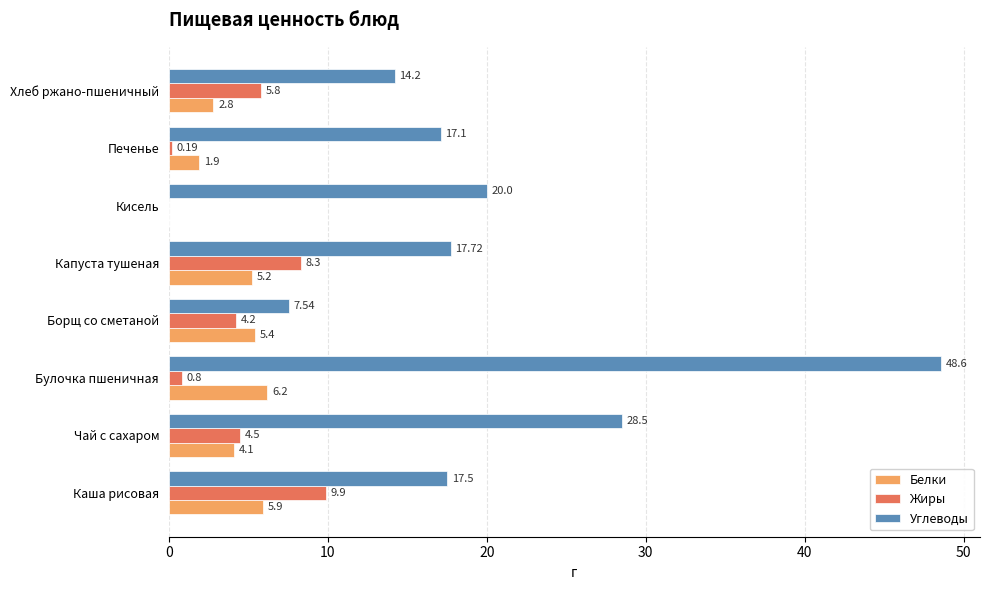

How many data points does each series have?

8